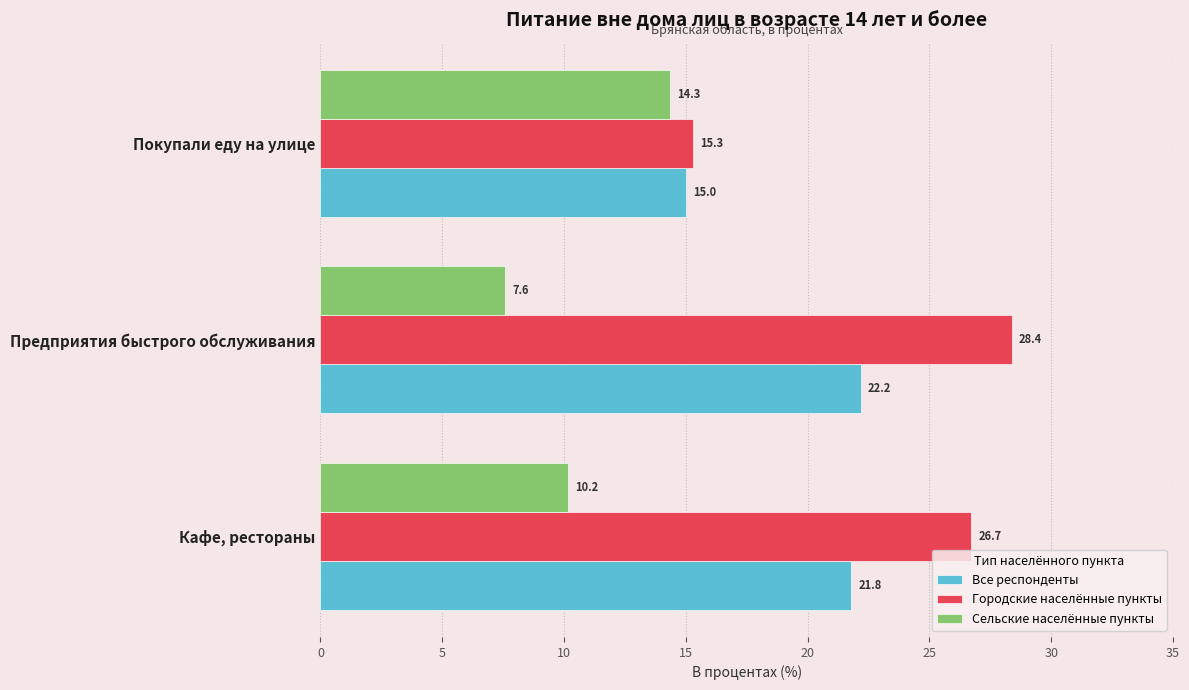

Is the value of Сельские населённые пункты at Предприятия быстрого обслуживания greater than the value of Городские населённые пункты at Покупали еду на улице?

No